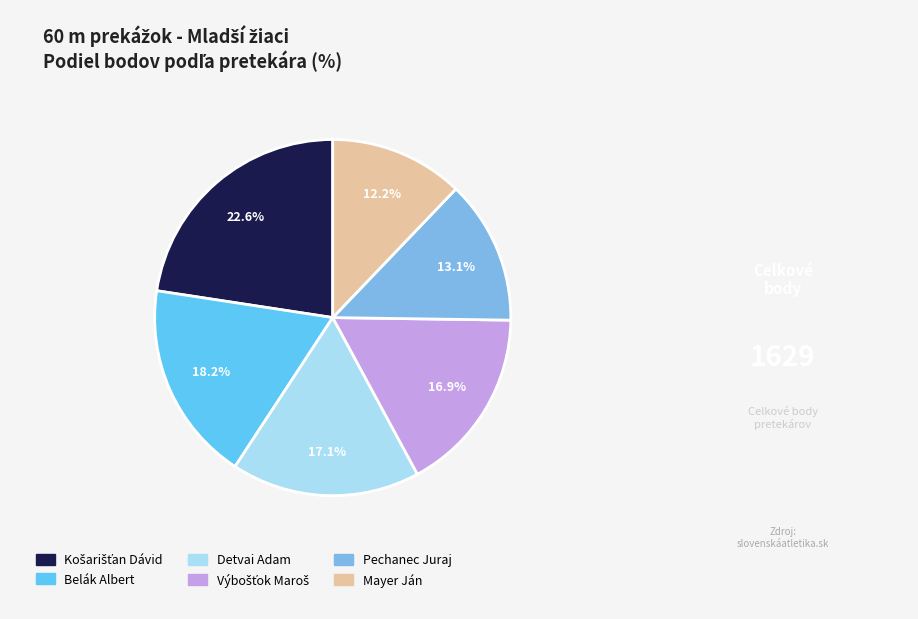

Do Pechanec Juraj and Belák Albert together represent more than half of the pie?

No